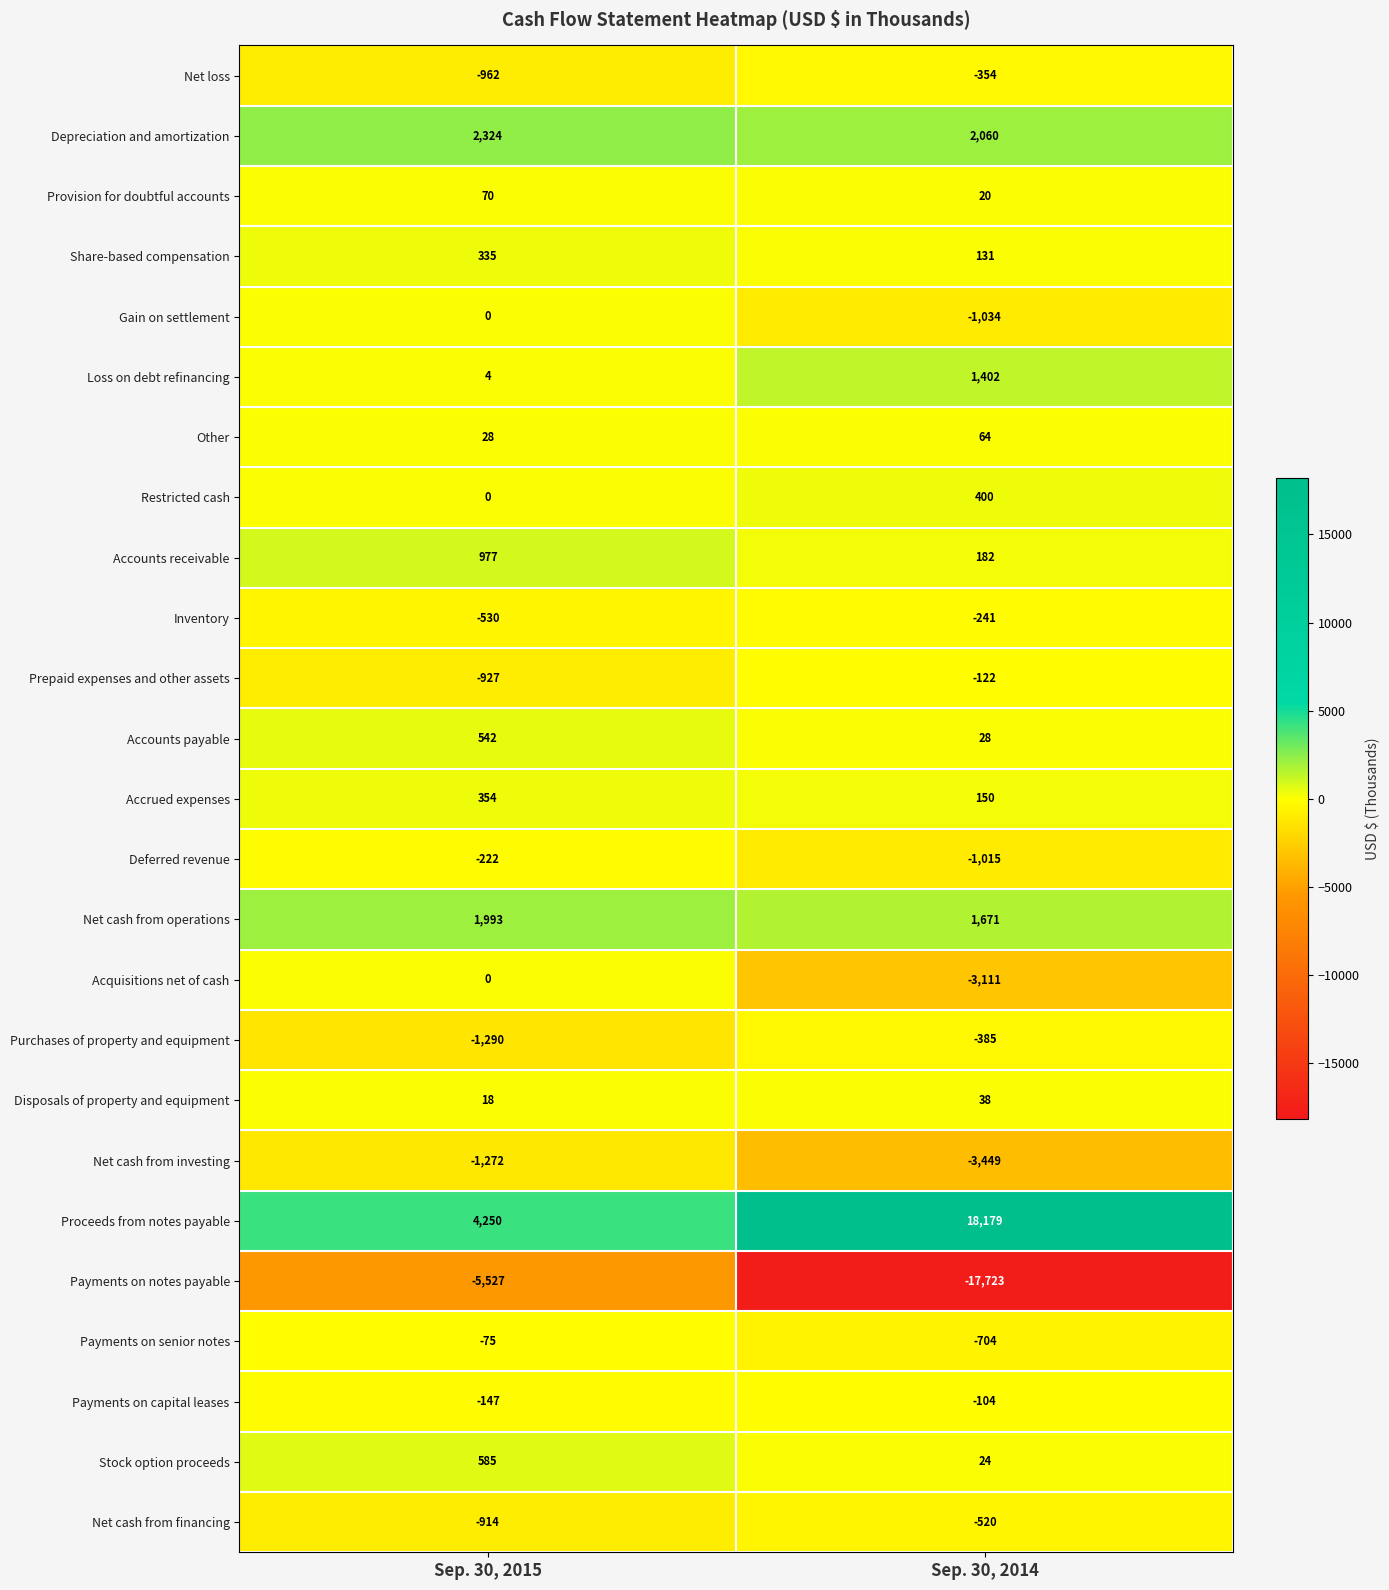

Which category has the highest value across all series?

Sep. 30, 2014